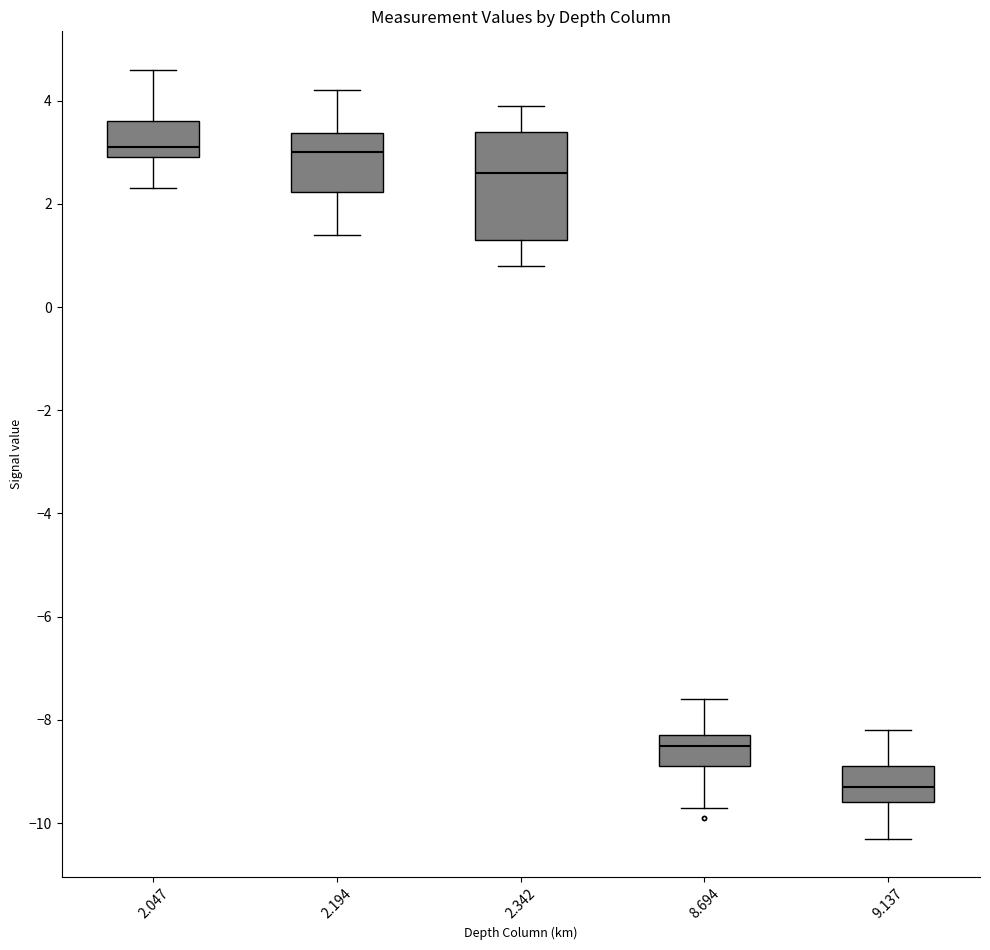

Comparing the boxes themselves (not the whiskers), which one is the tallest?

2.342